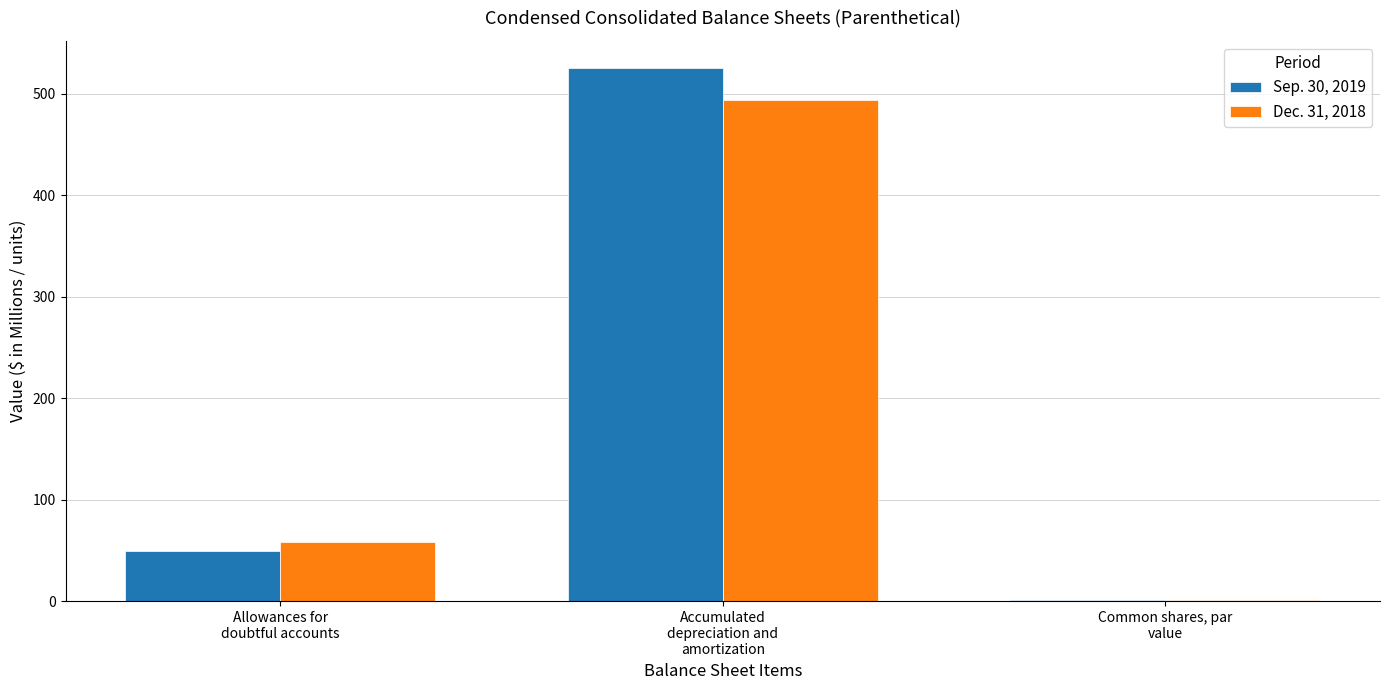

What is the sum of all Dec. 31, 2018 values?

553.6